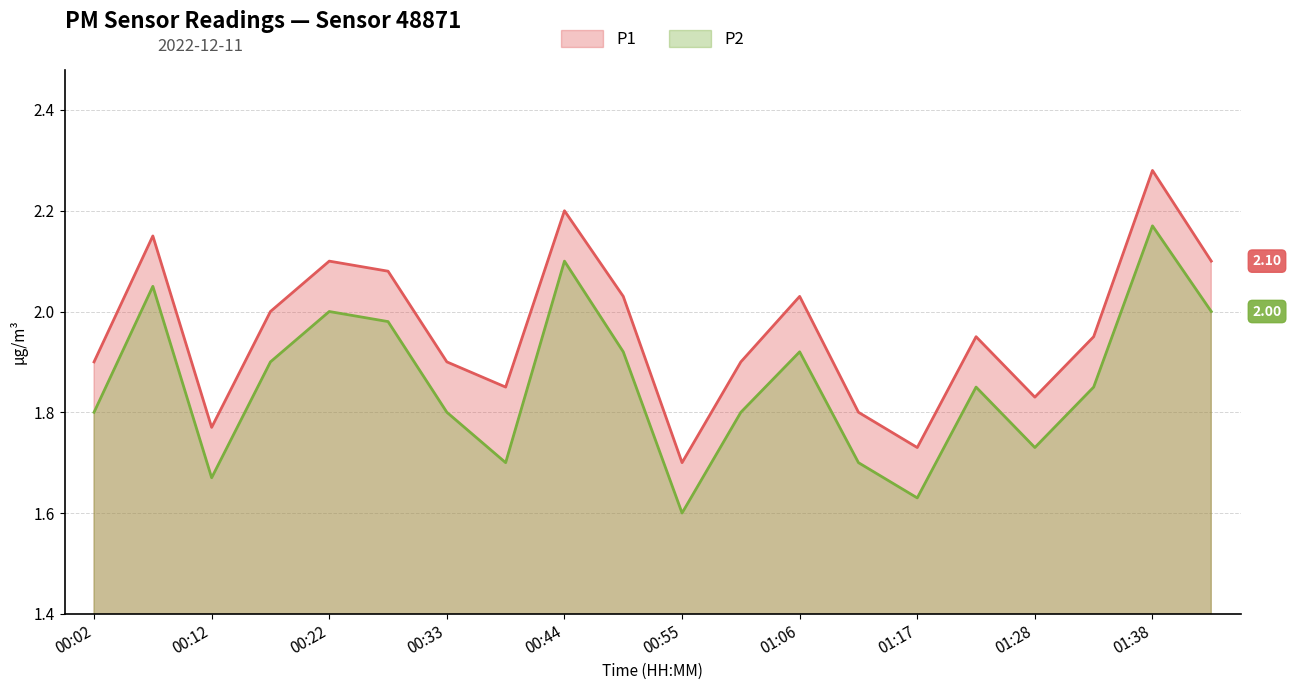

Which has a higher value, 00:17 or 01:38?

01:38